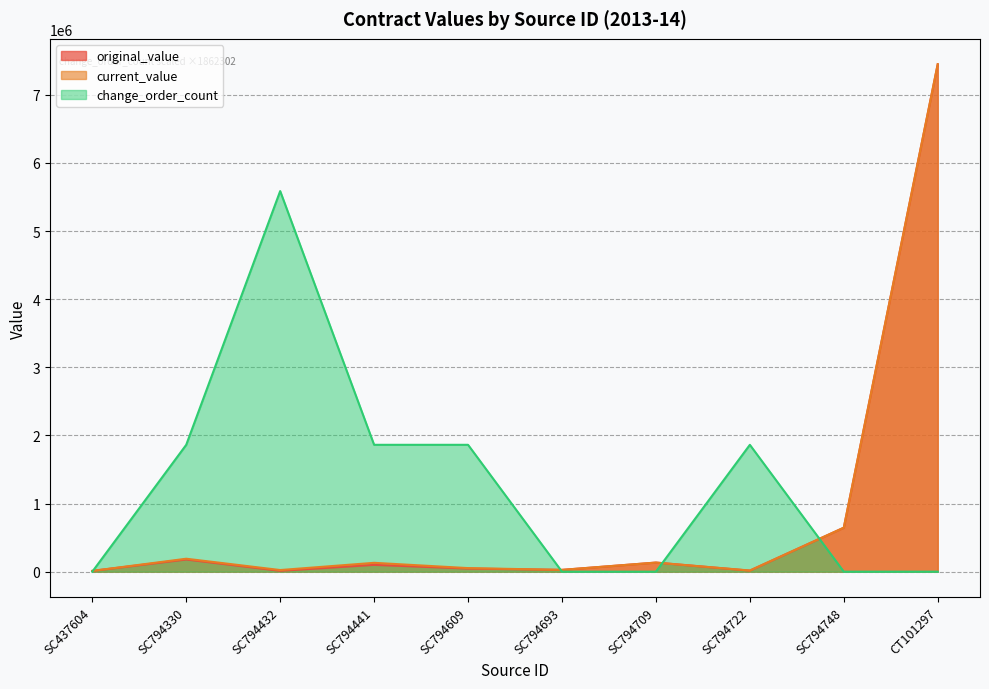

At SC794693, list the series in order from smallest to largest.

change_order_count, original_value, current_value